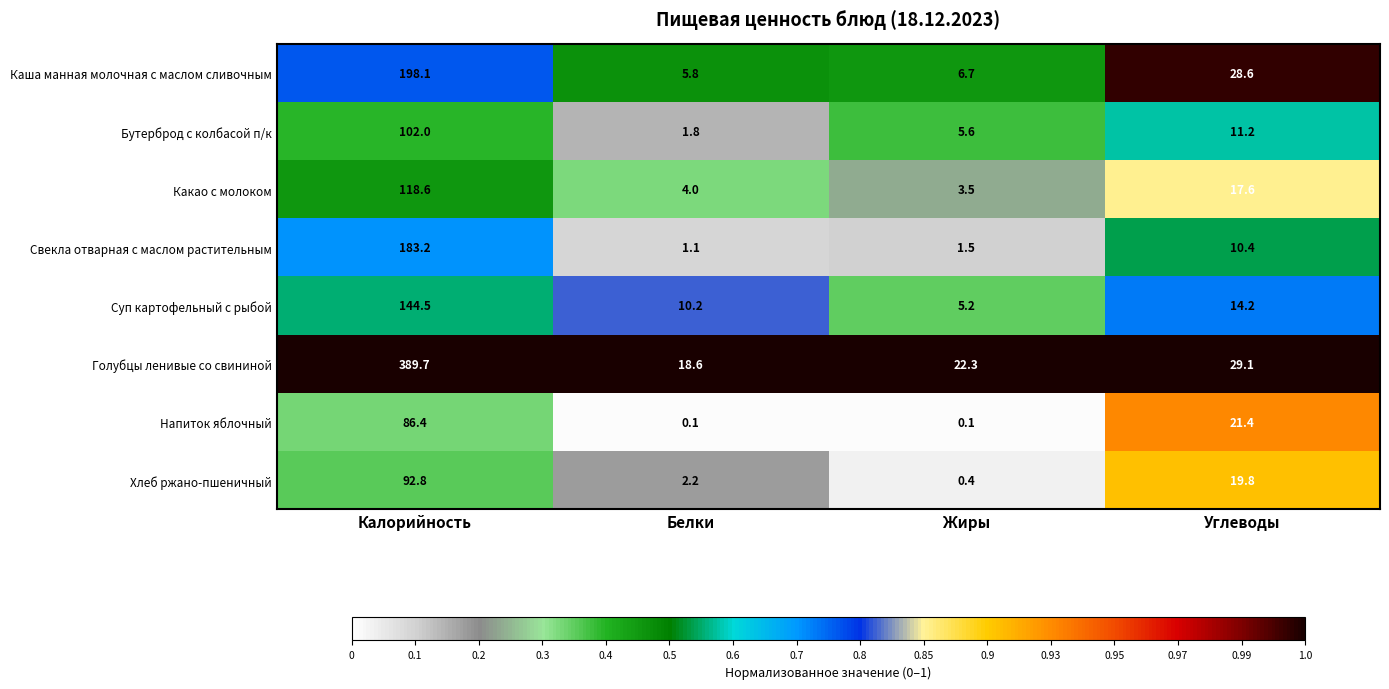

Which series changed the most between Калорийность and Углеводы?

Голубцы ленивые со свининой